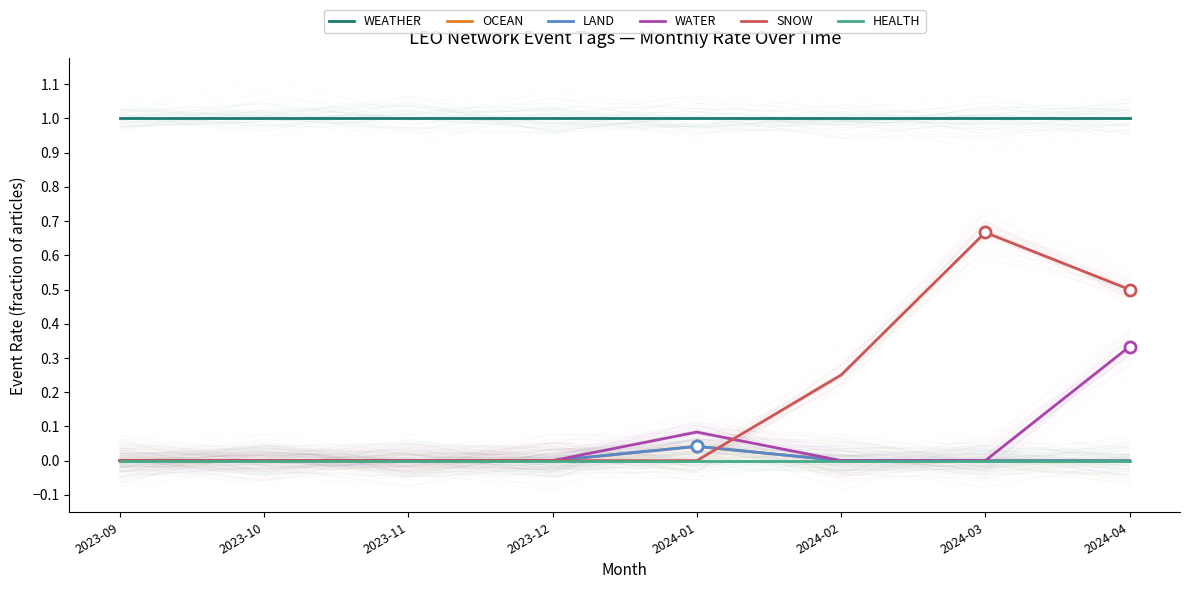

True or false: HEALTH has more than 2 interior local peaks.

False